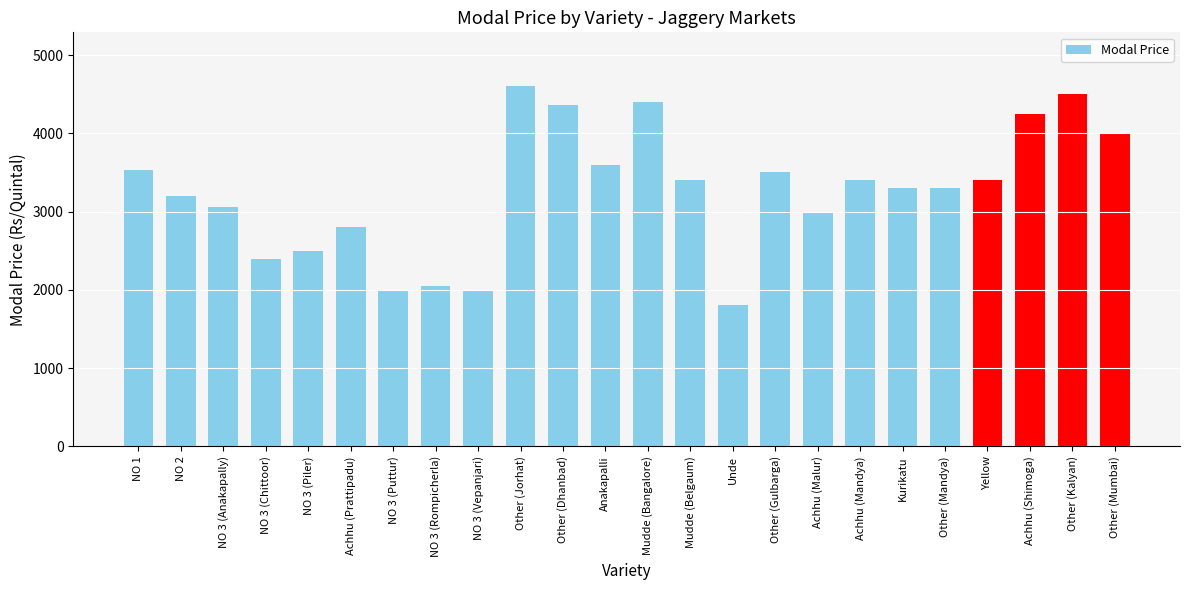

Are the bars grouped side by side (vs. stacked)?

No